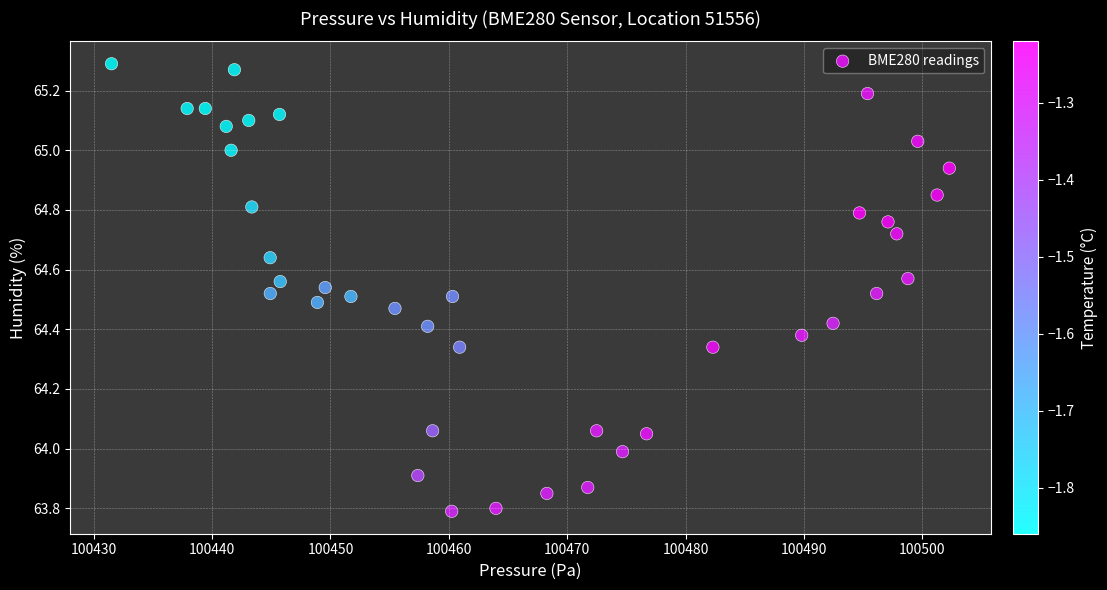

What is the range of X values (max minus min)?

70.8